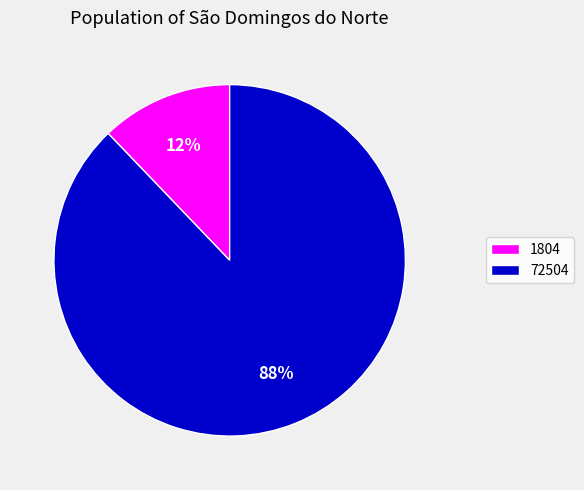

Which slice is the smallest?

1804